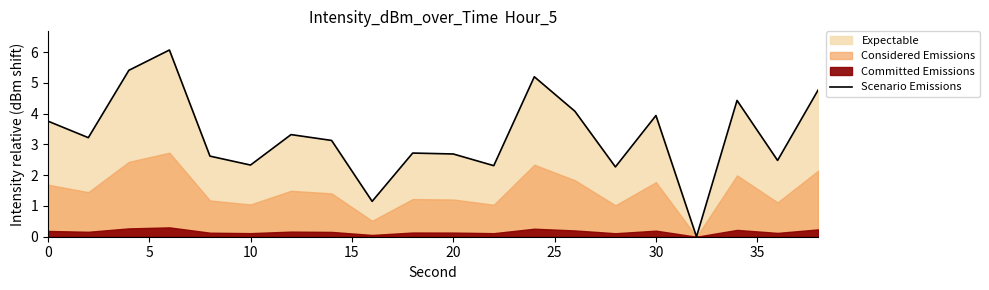

Reading left to right, what are all the values shown in this chart?

3.8	3.2	5.4	6.1	2.6	2.3	3.3	3.1	1.2	2.7	2.7	2.3	5.2	4.1	2.3	3.9	0.0	4.4	2.5	4.8